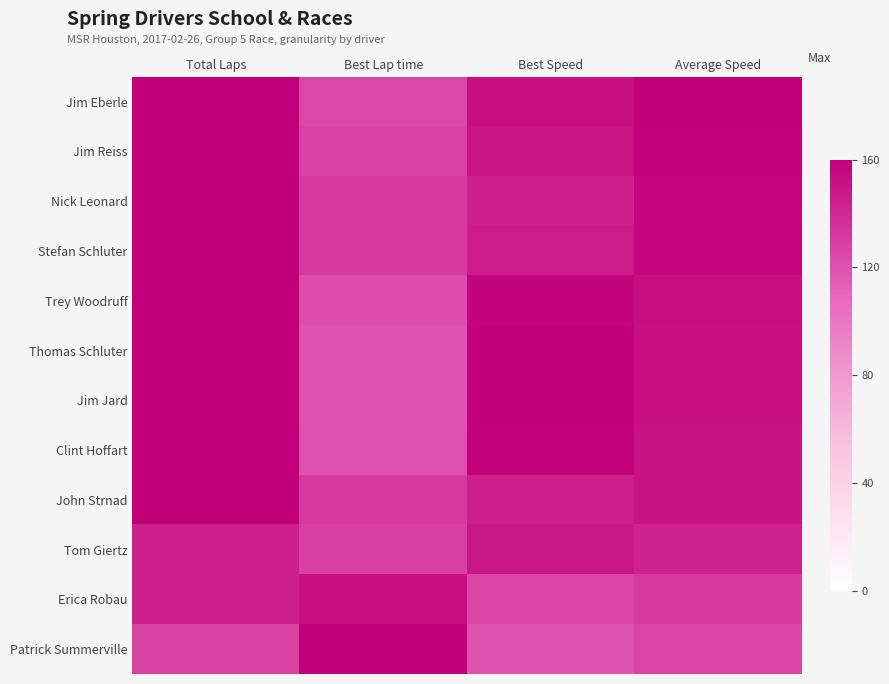

Reading right to left, transcribe all the data shown in this chart.

Jim Eberle: Average Speed=1.0	Best Speed=1.0	Best Lap time=0.8	Total Laps=1.0
Jim Reiss: Average Speed=1.0	Best Speed=0.9	Best Lap time=0.8	Total Laps=1.0
Nick Leonard: Average Speed=1.0	Best Speed=0.9	Best Lap time=0.8	Total Laps=1.0
Stefan Schluter: Average Speed=1.0	Best Speed=0.9	Best Lap time=0.8	Total Laps=1.0
Trey Woodruff: Average Speed=1.0	Best Speed=1.0	Best Lap time=0.8	Total Laps=1.0
Thomas Schluter: Average Speed=0.9	Best Speed=1.0	Best Lap time=0.7	Total Laps=1.0
Jim Jard: Average Speed=0.9	Best Speed=1.0	Best Lap time=0.7	Total Laps=1.0
Clint Hoffart: Average Speed=0.9	Best Speed=1.0	Best Lap time=0.8	Total Laps=1.0
John Strnad: Average Speed=0.9	Best Speed=0.9	Best Lap time=0.8	Total Laps=1.0
Tom Giertz: Average Speed=0.9	Best Speed=0.9	Best Lap time=0.8	Total Laps=0.9
Erica Robau: Average Speed=0.8	Best Speed=0.8	Best Lap time=1.0	Total Laps=0.9
Patrick Summerville: Average Speed=0.8	Best Speed=0.7	Best Lap time=1.0	Total Laps=0.8